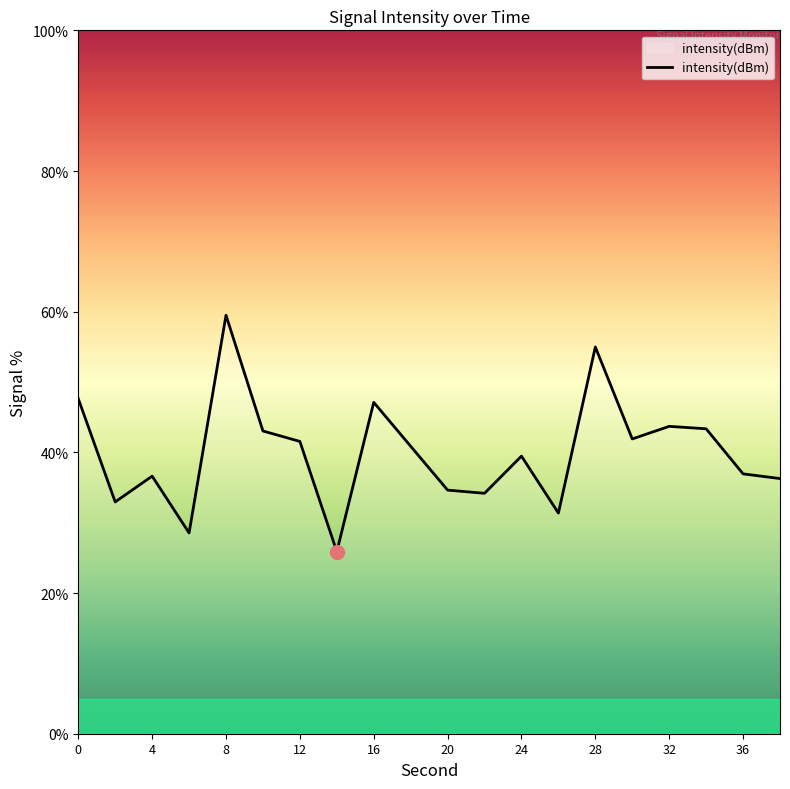

What is the greatest value displayed?

59.5